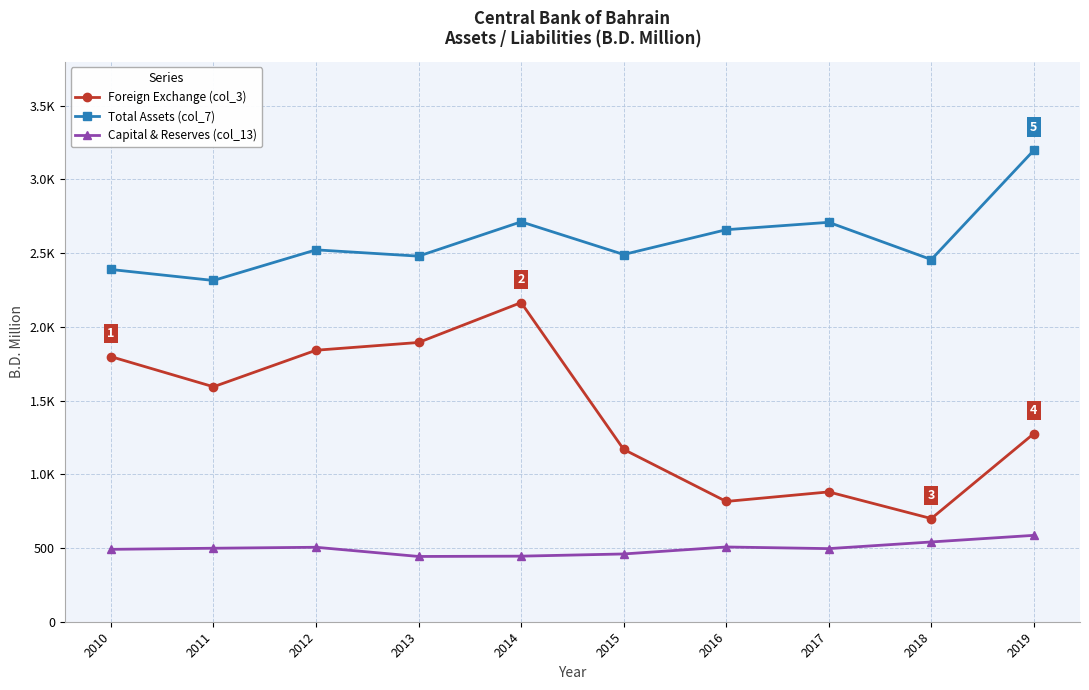

Which series has the largest total across all categories?

Total Assets (col_7)